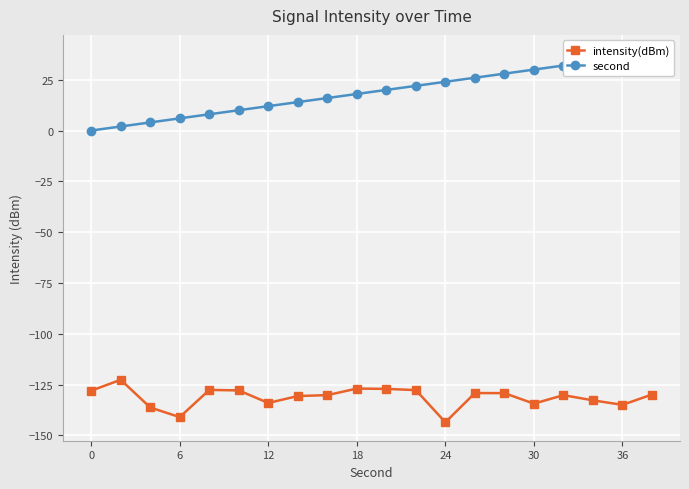

What is the difference between the maximum and minimum values in the intensity(dBm) series?

20.9